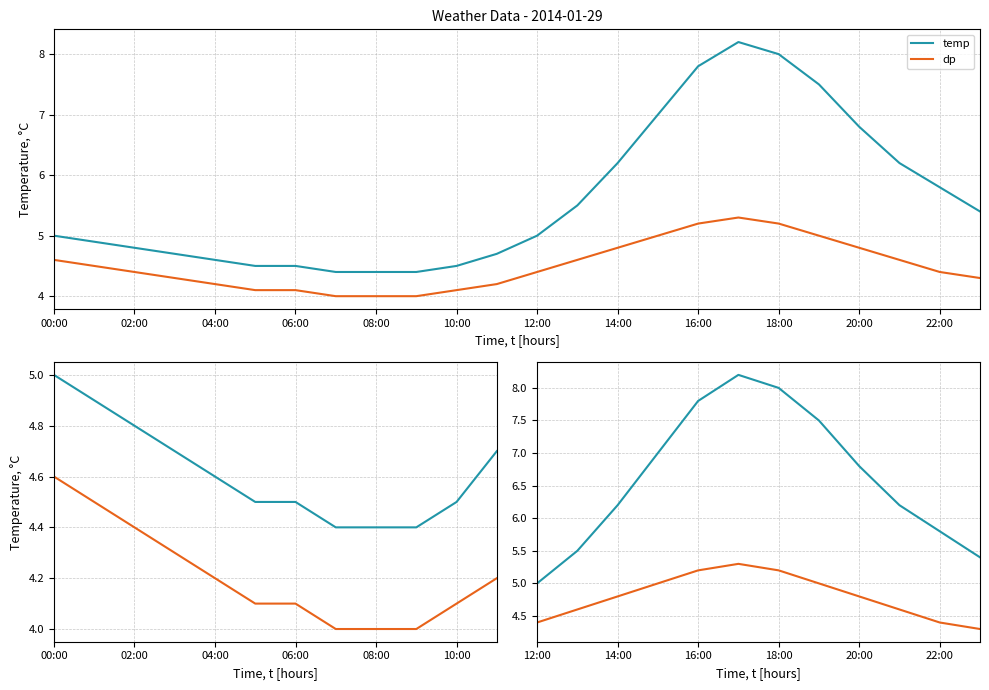

What position from the left is 18:00?

7